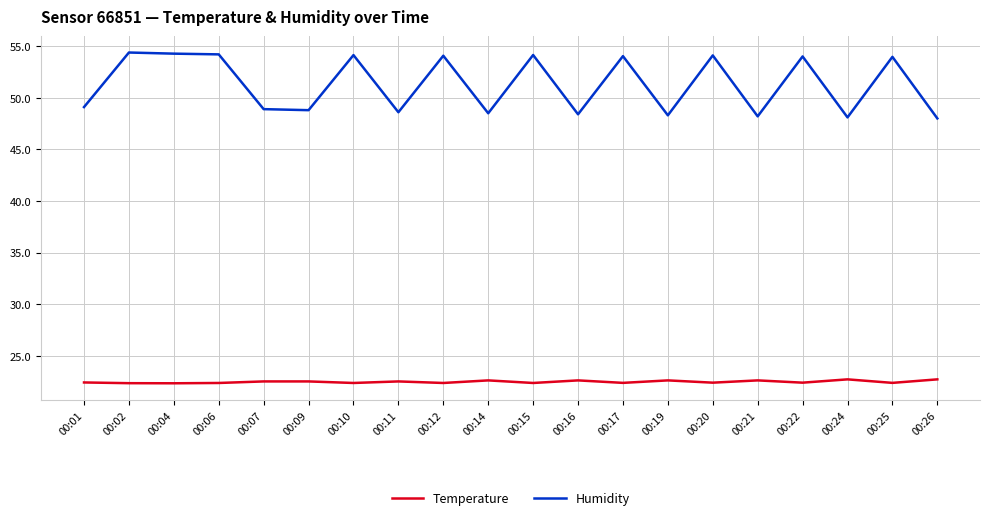

What is the difference between the highest and lowest values at 00:26?

25.3